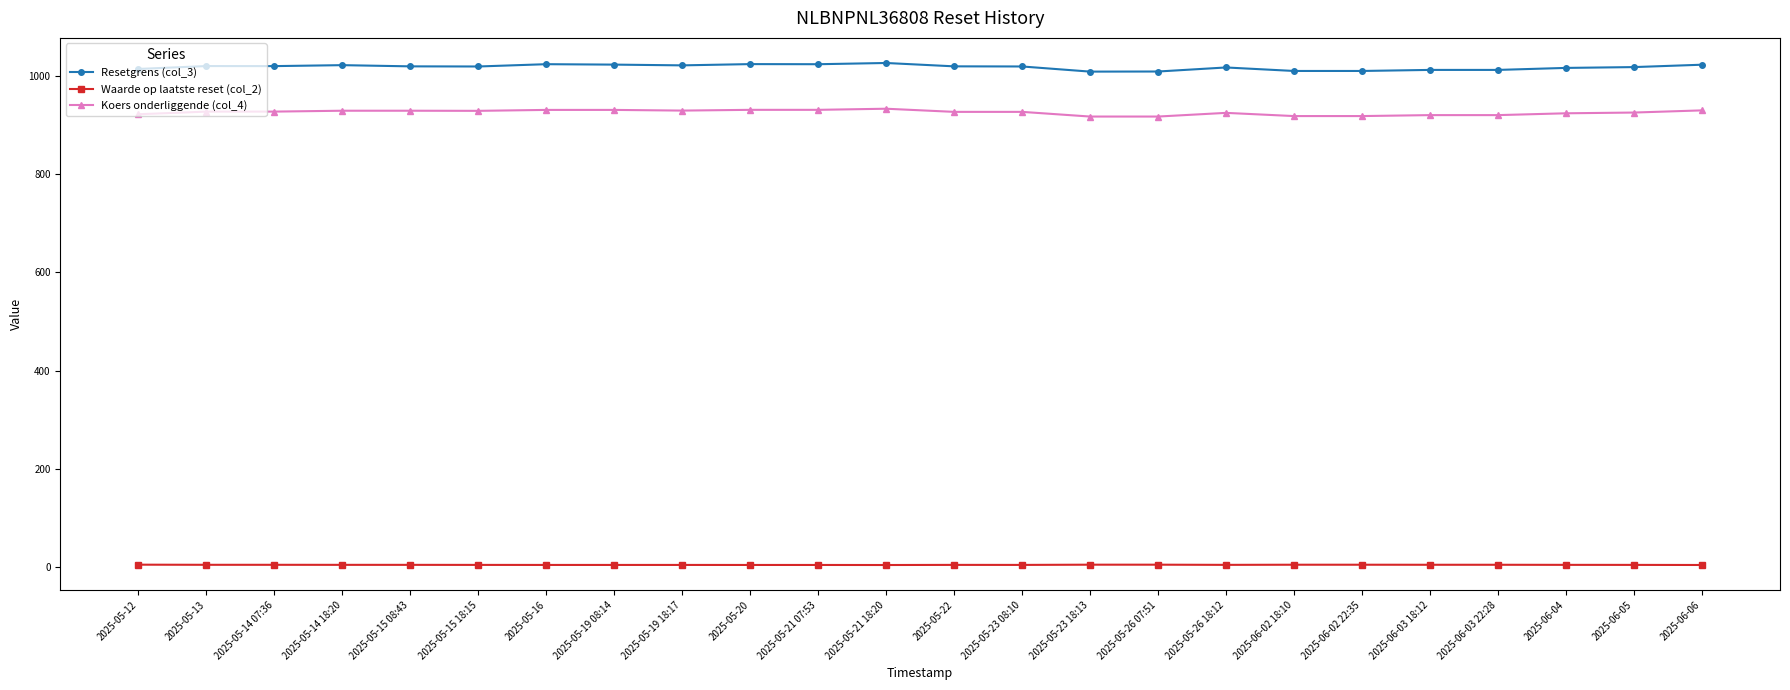

The Waarde op laatste reset (col_2) series shows 5.0 at 2025-05-26 07:51. True or false?

True